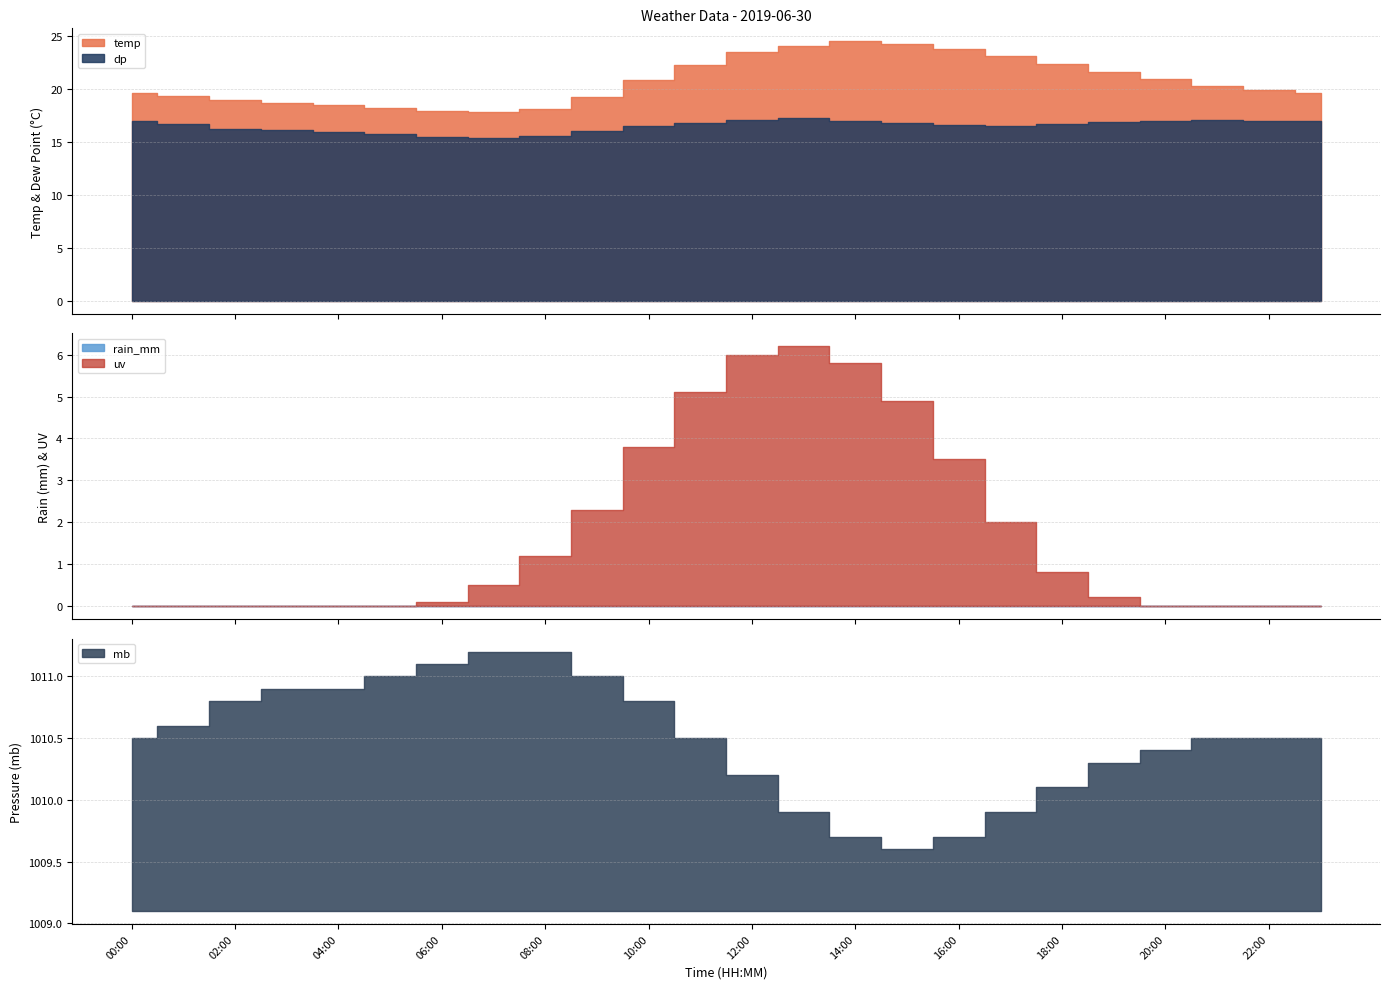

Where does the dp series first go above 16?

00:00